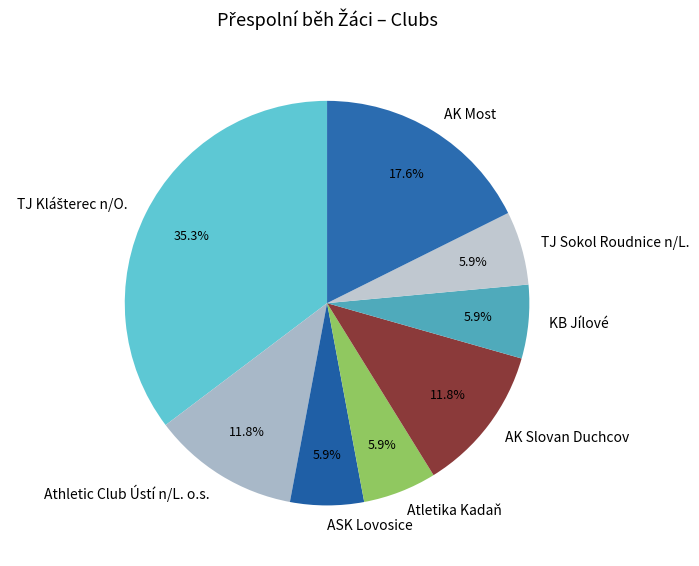

Does any single category account for the majority?

No